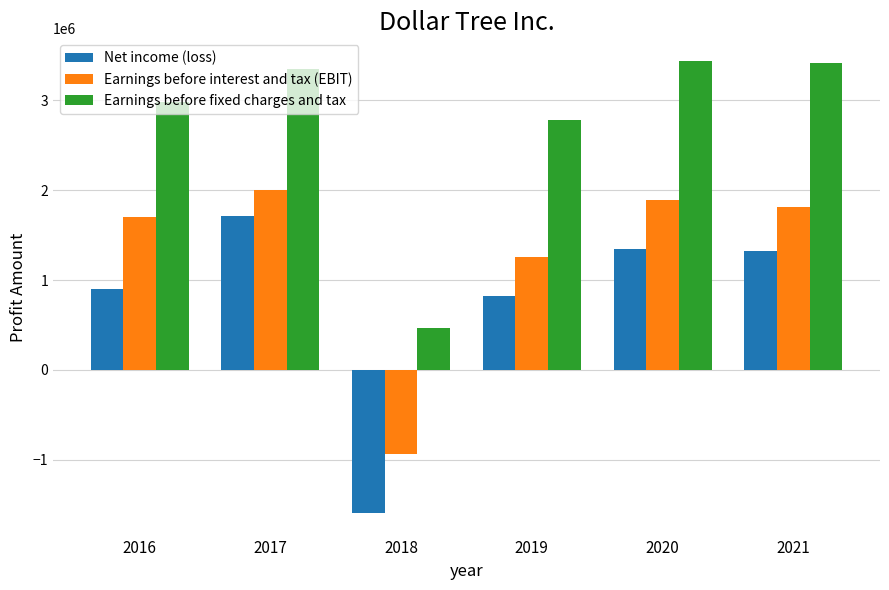

What are all the series names shown in the legend?

Net income (loss), Earnings before interest and tax (EBIT), Earnings before fixed charges and tax